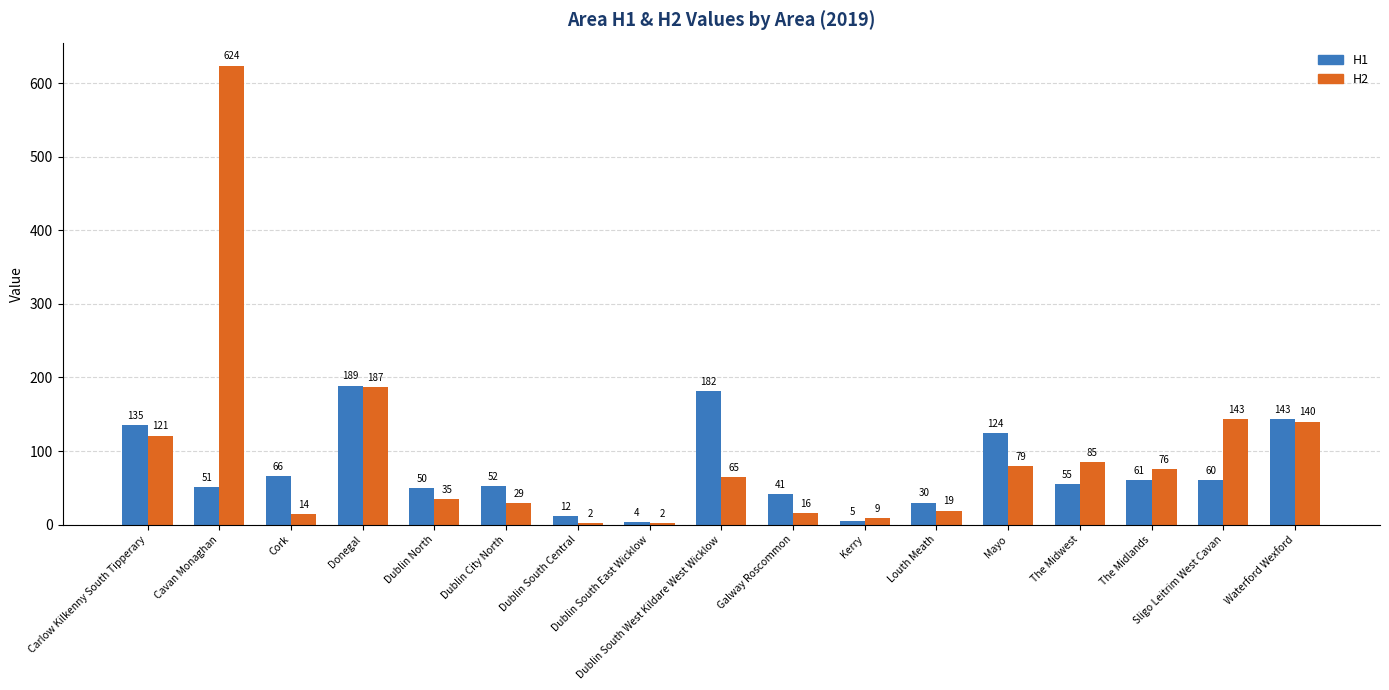

What is the label of the 3rd bar from the left?

Cork